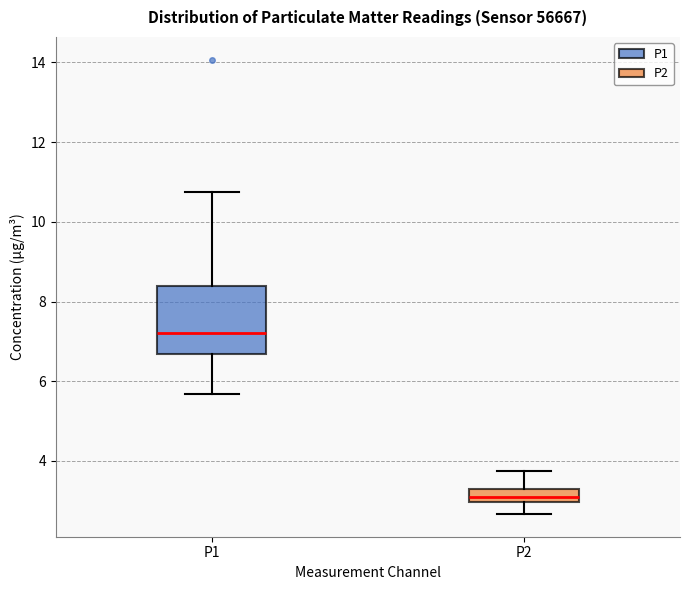

Reading left to right, read every box against the y-axis: the position of its median line, the range the box covers, and the ends of its whiskers. The values are not printed on the chart, so give them approximately, as read against the axis.

P1: median 7.2, box 6.6 to 8.4, whiskers 5.6 to 10.8
P2: median 3.2 (inside the box), box 3.0 to 3.2, whiskers 2.6 to 3.8